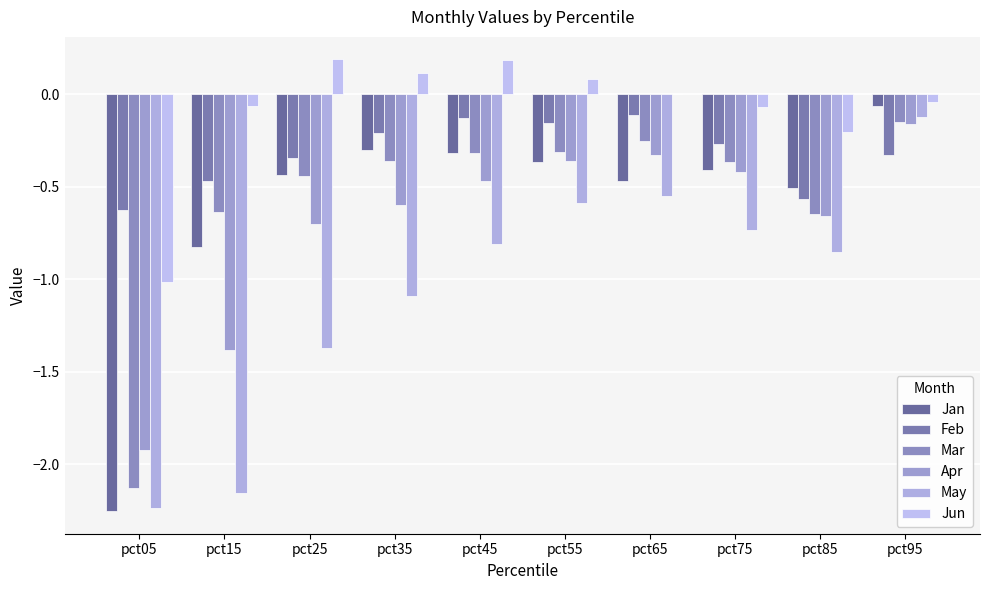

What is the difference between the maximum and minimum values in the Jun series?

1.2